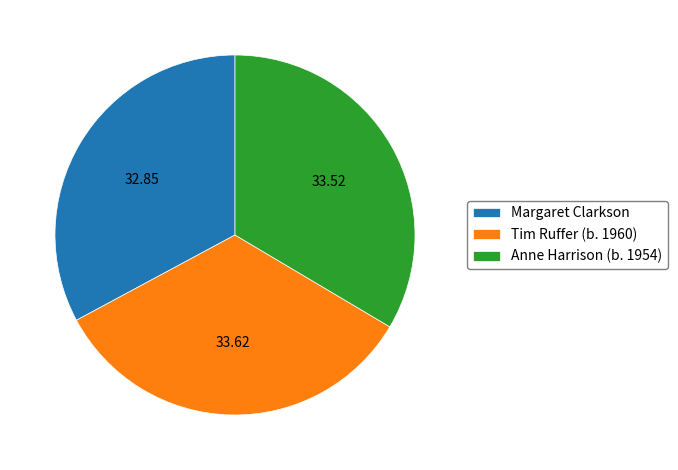

How many slices are in this pie chart?

3